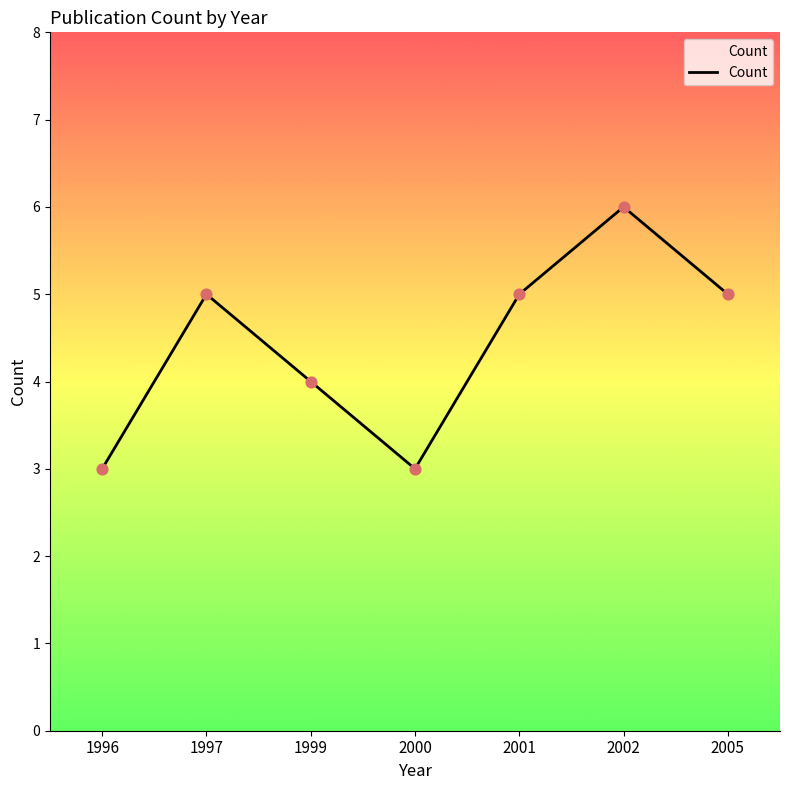

What is the change in value from 1996 to 2002?

+3